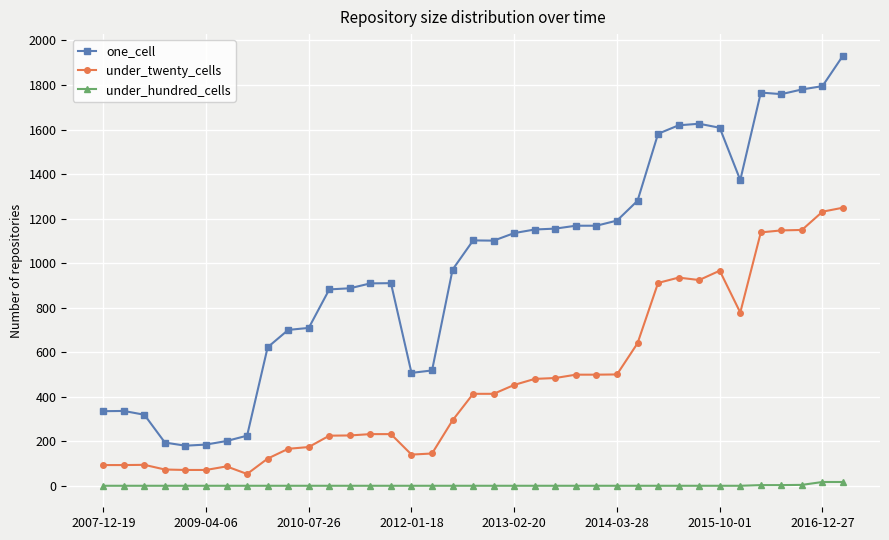

Which series has the largest total across all categories?

one_cell